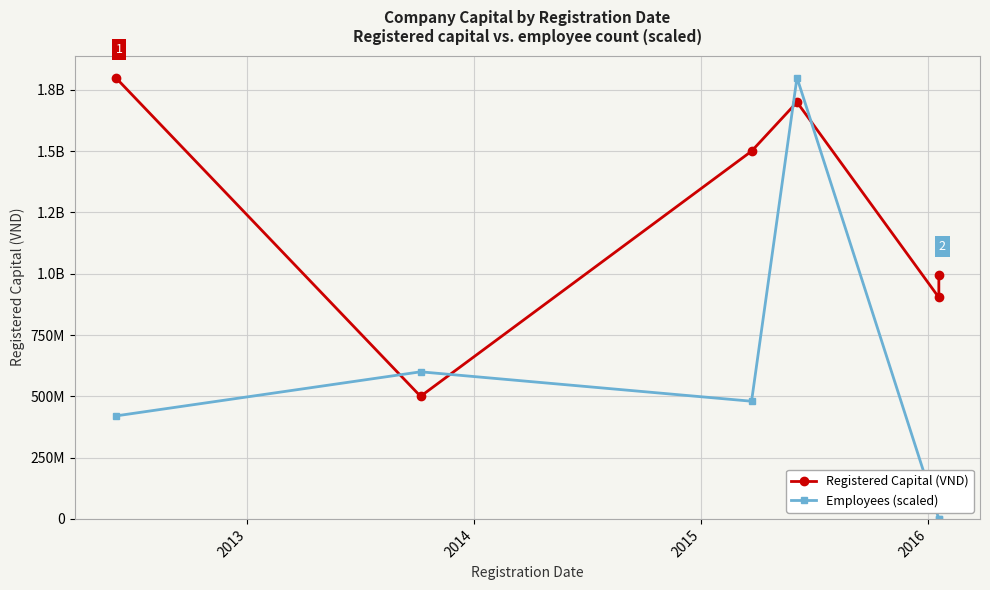

How many lines are shown in the chart?

2